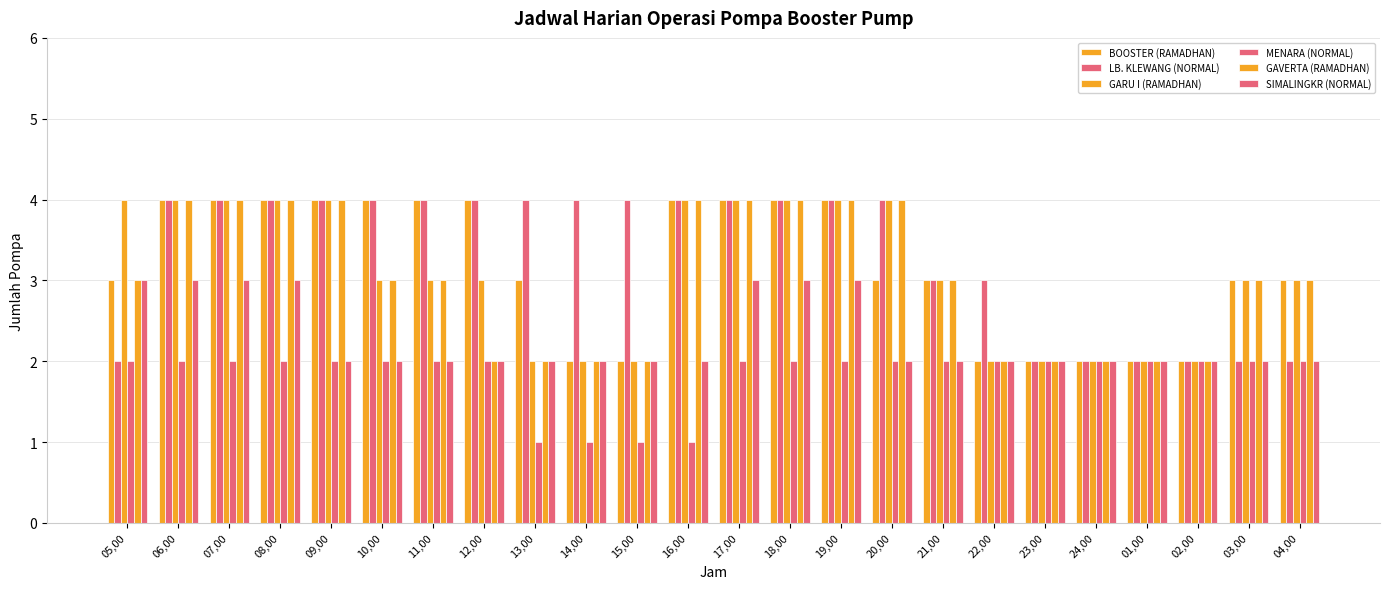

What is the difference between the highest and lowest values at 10,00?

2